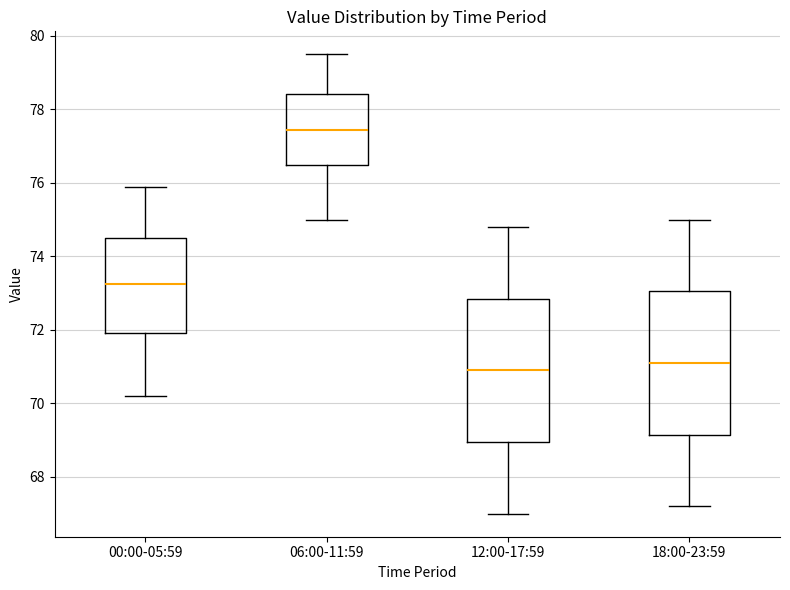

Where does the upper whisker of the box for 00:00-05:59 end on the y-axis? The values are not printed on the chart, so give them approximately, as read against the axis.

76.0